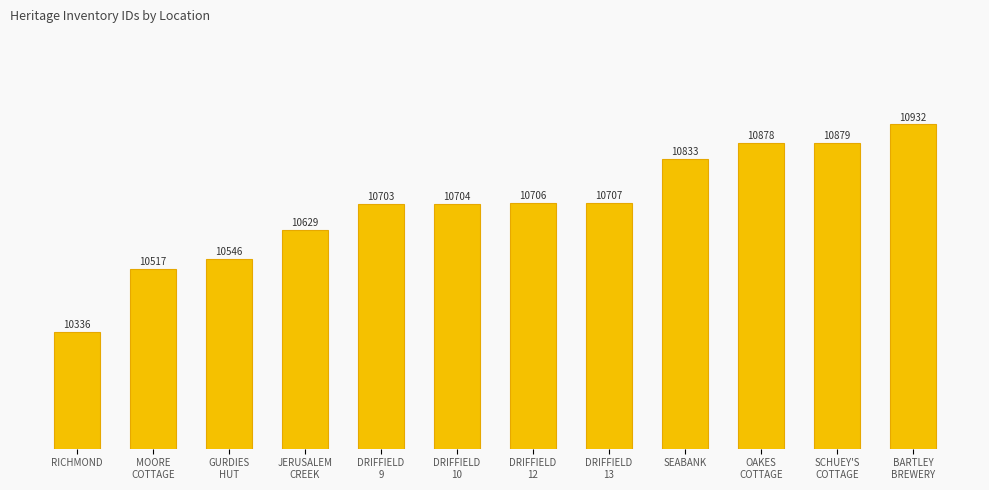

What position from the left is BARTLEY
BREWERY?

12